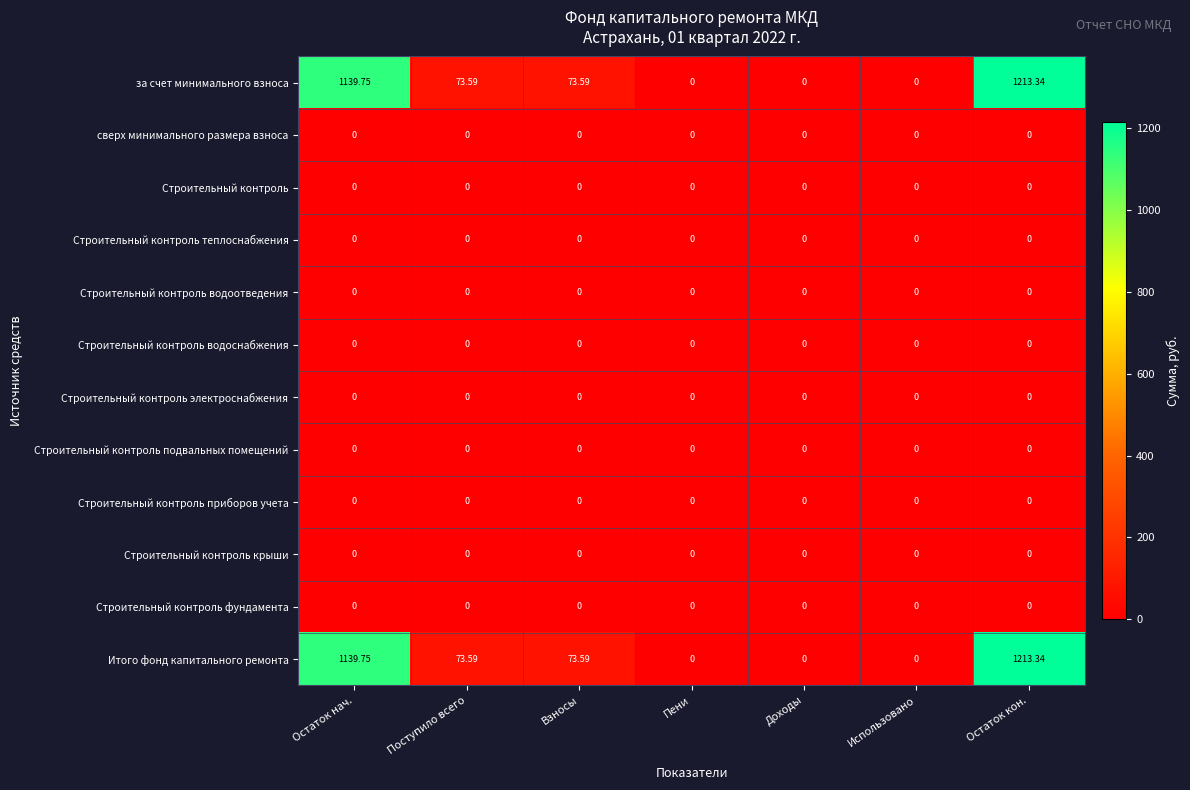

At which category is the sum across all series the highest?

Остаток кон.